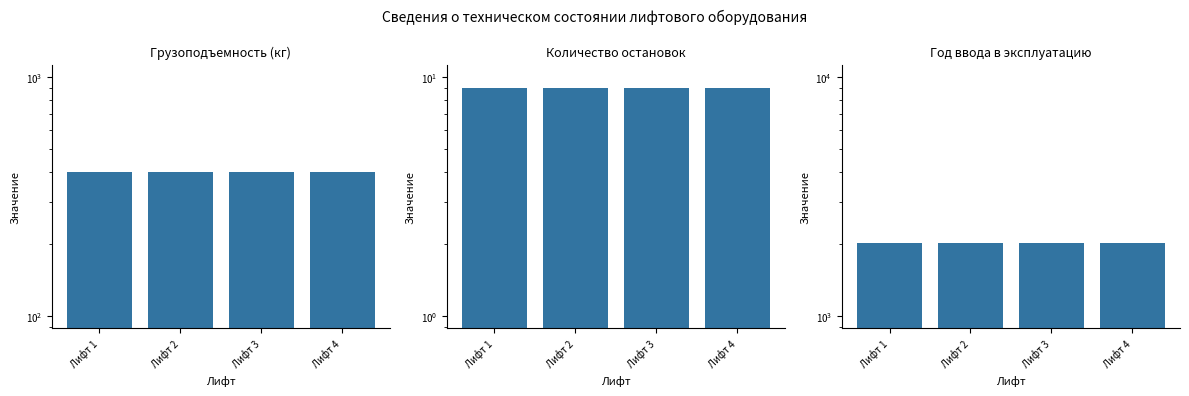

Reading left to right, extract all data points from this chart.

Грузоподъемность (кг): Лифт 1=400	Лифт 2=400	Лифт 3=400	Лифт 4=400
Количество остановок: Лифт 1=9	Лифт 2=9	Лифт 3=9	Лифт 4=9
Год ввода в эксплуатацию: Лифт 1=2016	Лифт 2=2016	Лифт 3=2016	Лифт 4=2016